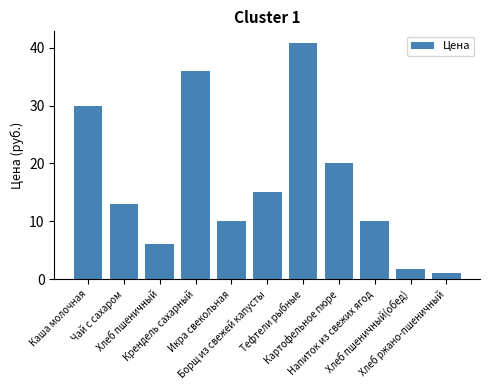

At which category does the chart reach its minimum across all series?

Хлеб ржано-пшеничный